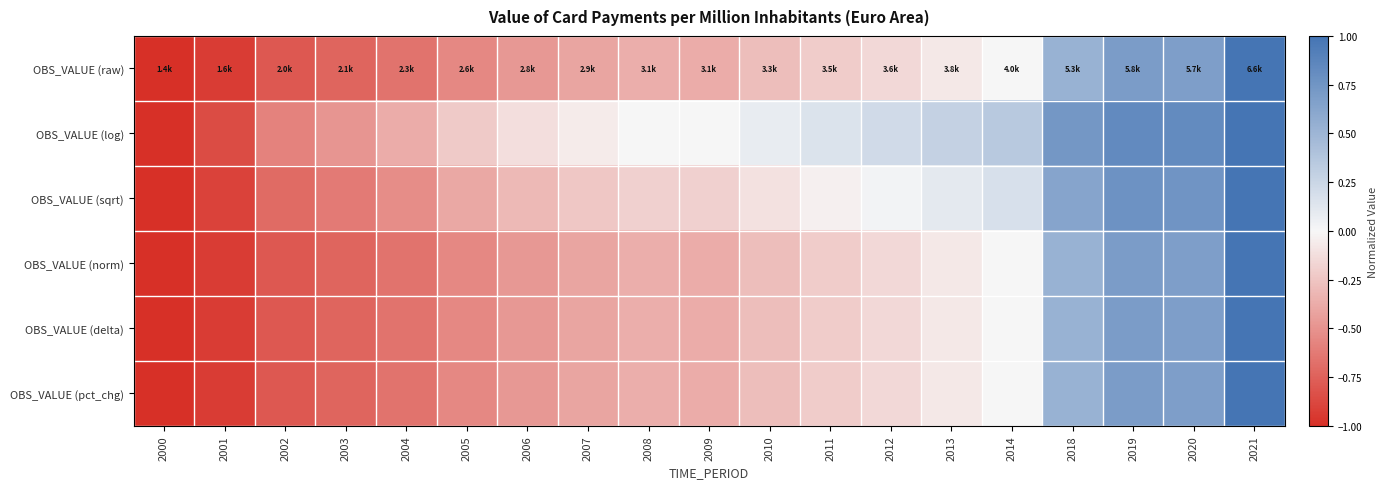

Which series has the largest total across all categories?

OBS_VALUE (log)